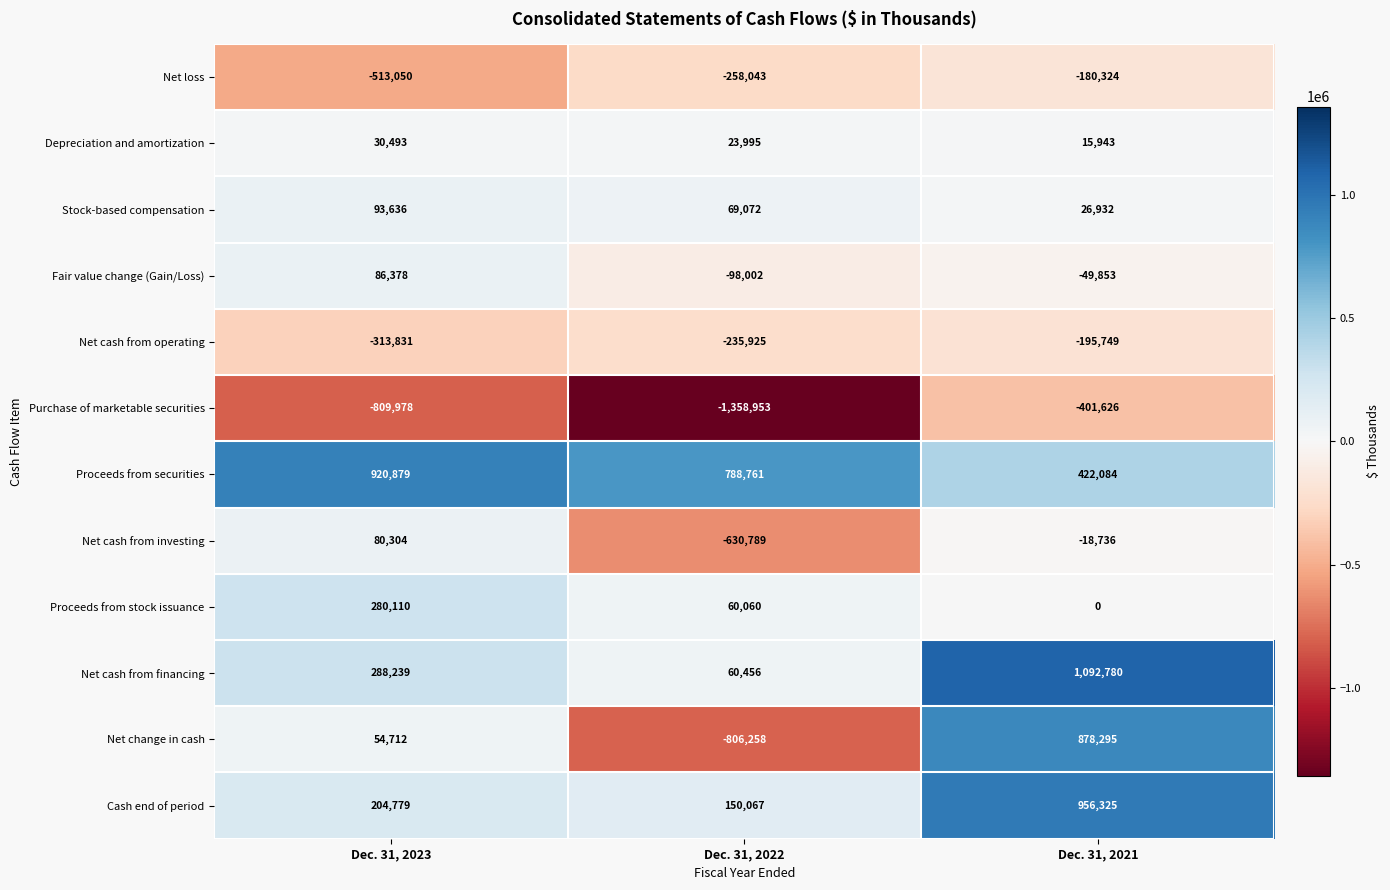

List the series in order of their peak value, highest first.

Net cash from financing, Cash end of period, Proceeds from securities, Net change in cash, Proceeds from stock issuance, Stock-based compensation, Fair value change (Gain/Loss), Net cash from investing, Depreciation and amortization, Net loss, Net cash from operating, Purchase of marketable securities